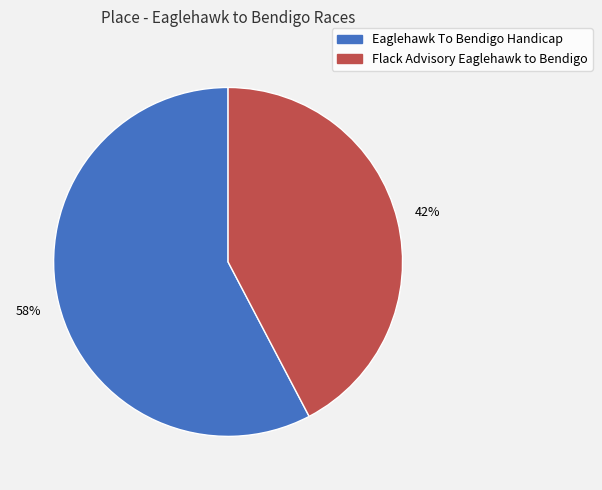

Which slice is the smallest?

Flack Advisory Eaglehawk to Bendigo